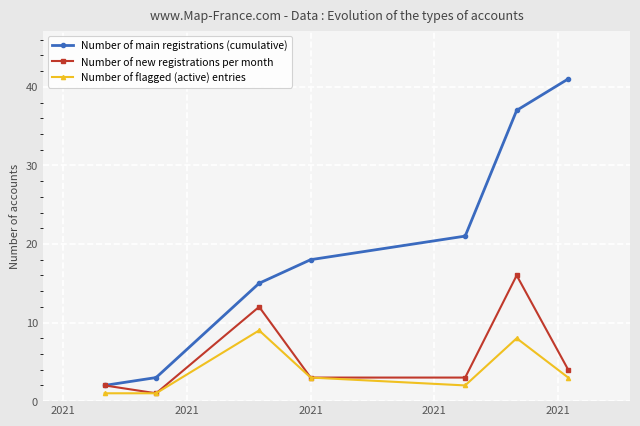

What is the highest value of the Number of new registrations per month series?

16